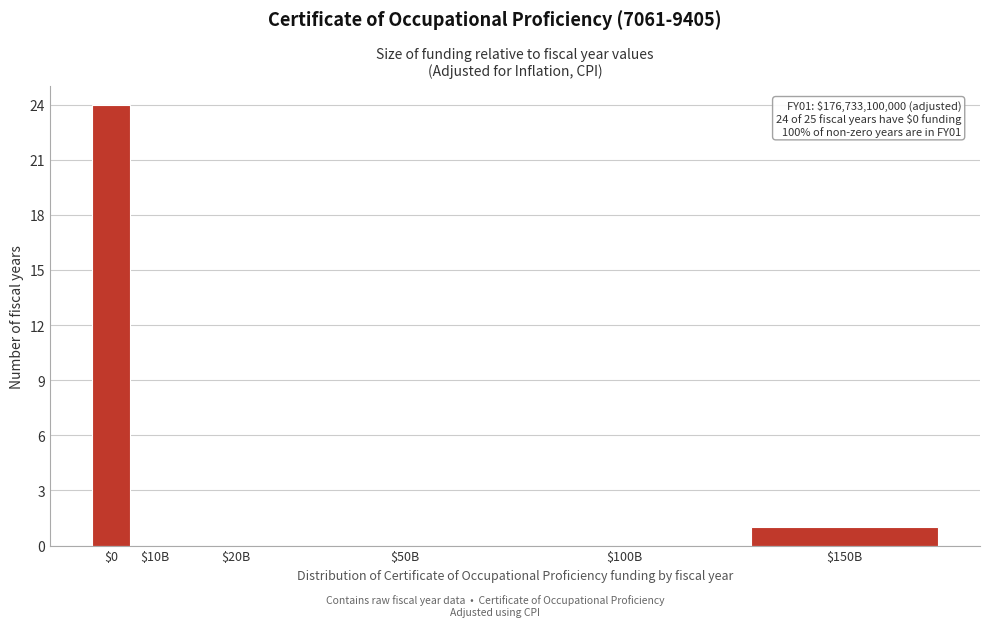

What is the greatest value displayed?

24